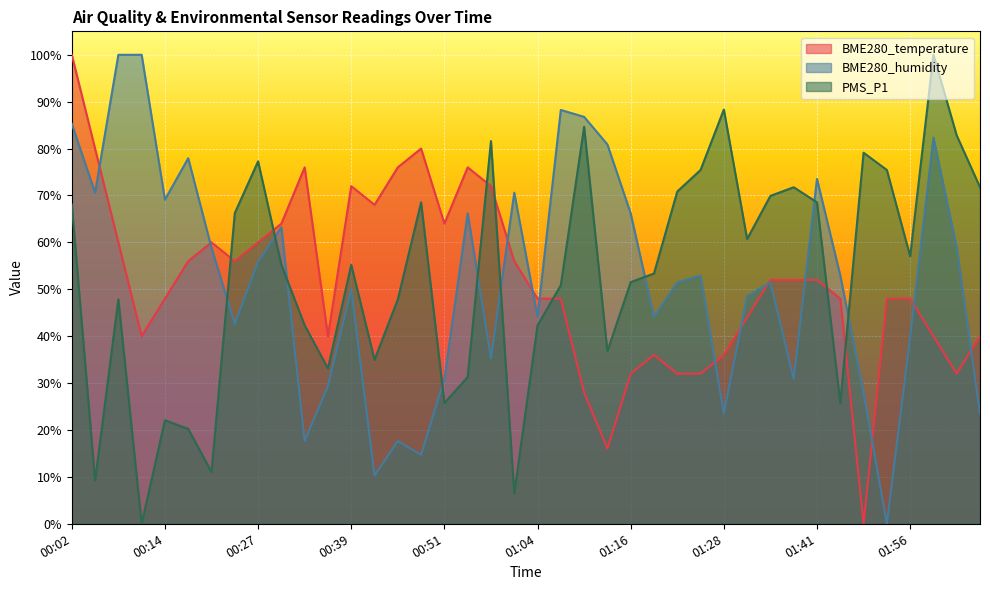

Reading left to right, extract all data points from this chart.

BME280_temperature: 100.0	80.0	60.0	40.0	48.0	56.0	60.0	56.0	60.0	64.0	76.0	40.0	72.0	68.0	76.0	80.0	64.0	76.0	72.0	56.0	48.0	48.0	28.0	16.0	32.0	36.0	32.0	32.0	36.0	44.0	52.0	52.0	52.0	48.0	0.0	48.0	48.0	40.0	32.0	40.0
BME280_humidity: 85.3	70.6	100.0	100.0	69.1	77.9	58.8	42.6	55.9	63.2	17.6	29.4	50.0	10.3	17.6	14.7	30.9	66.2	35.3	70.6	44.1	88.2	86.8	80.9	66.2	44.1	51.5	52.9	23.5	48.5	51.5	30.9	73.5	52.9	27.9	0.0	39.7	82.4	58.8	23.5
PMS_P1: 68.1	9.2	47.8	0.0	22.1	20.2	11.0	66.2	77.3	55.2	42.3	33.1	55.2	35.0	47.8	68.5	25.8	31.3	81.6	6.4	42.3	50.9	84.6	36.8	51.5	53.4	70.8	75.4	88.3	60.7	69.9	71.8	68.5	25.8	79.1	75.4	57.0	100.0	82.8	71.8